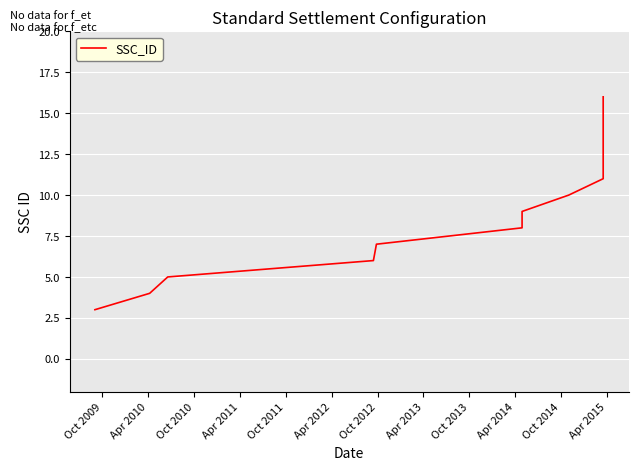

How many data points are less than 9?

6